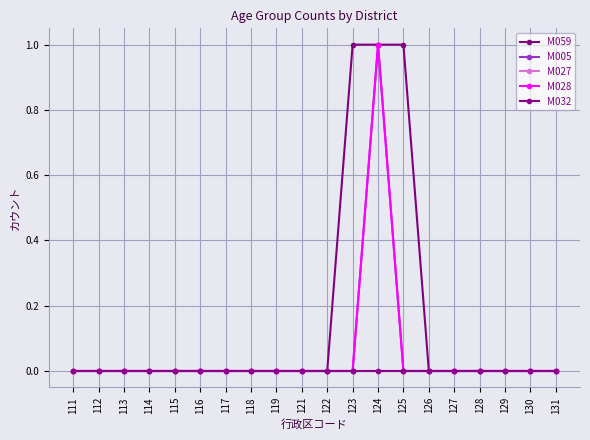

Does the chart have visible grid lines?

Yes